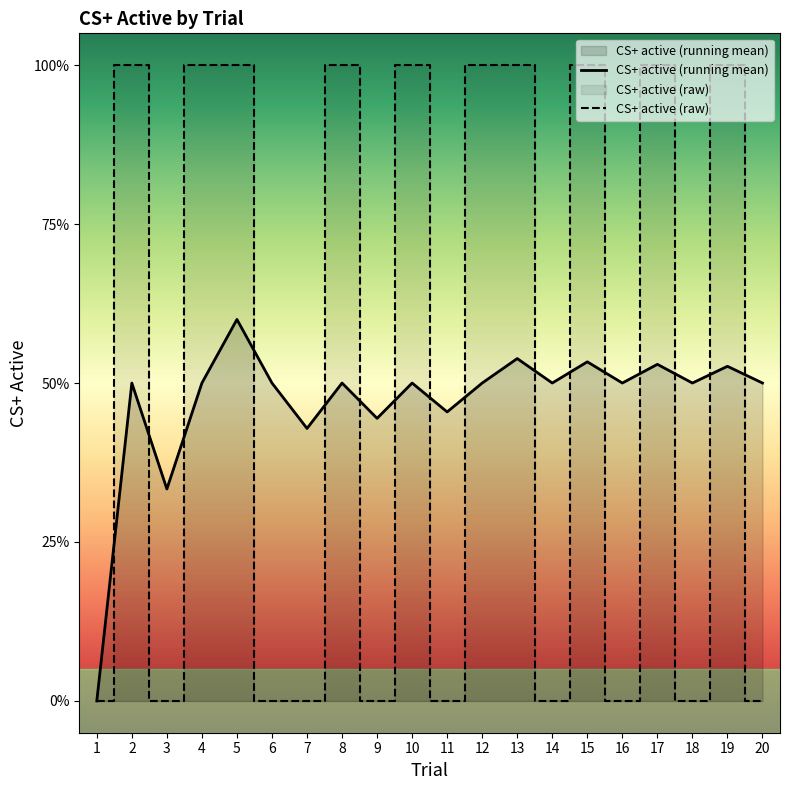

Where is the first local maximum for CS+ active (running mean)?

2